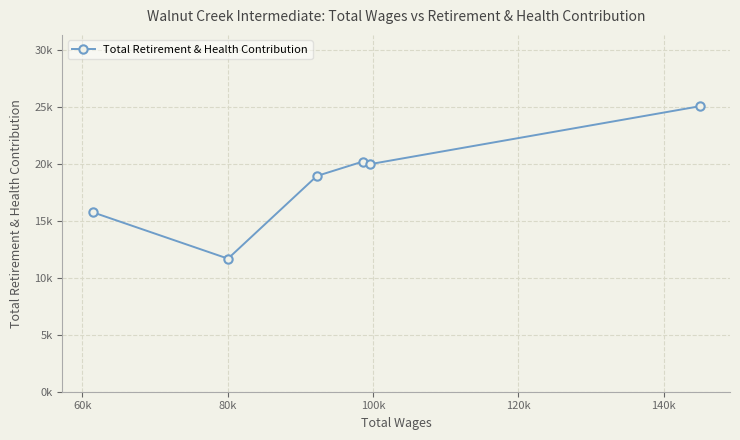

Is this an area chart (filled region under the line)?

No